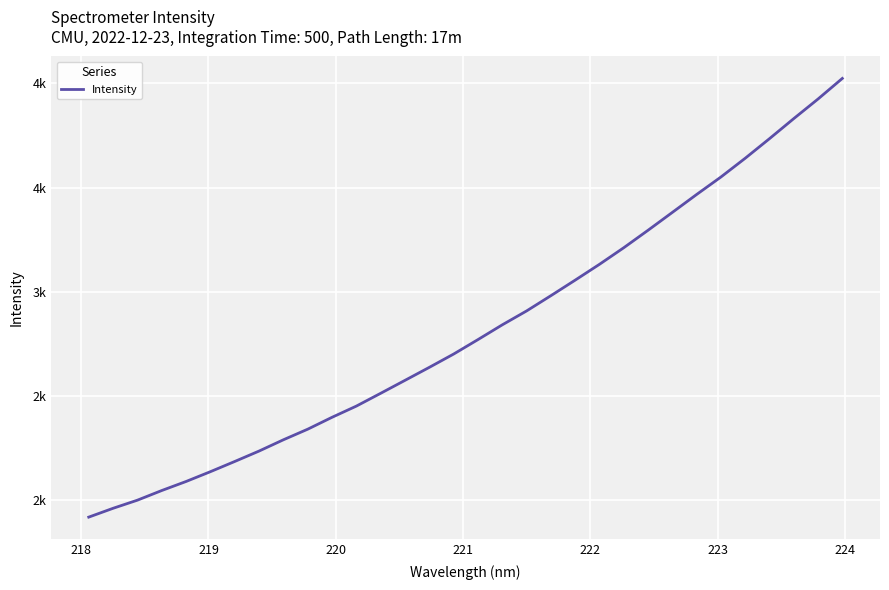

Does the chart display data point markers on the line(s)?

No